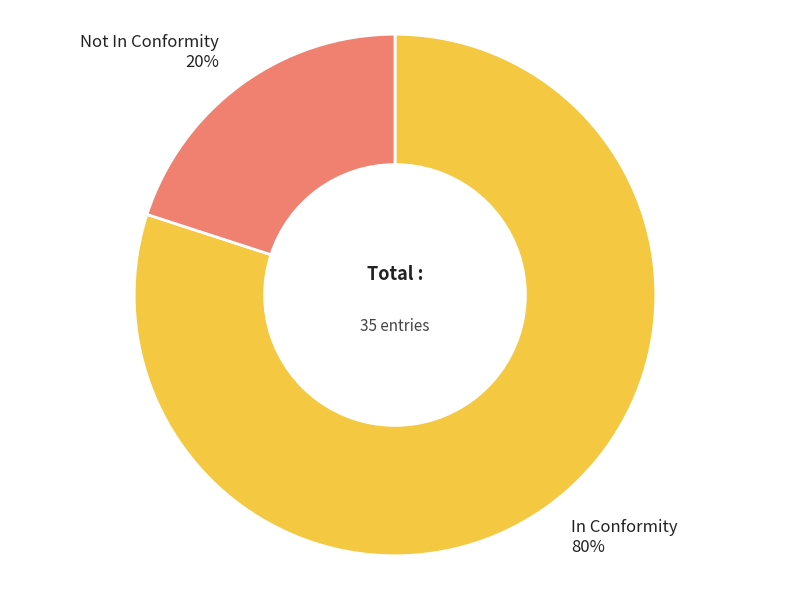

Is there any slice that represents more than half of the pie?

Yes